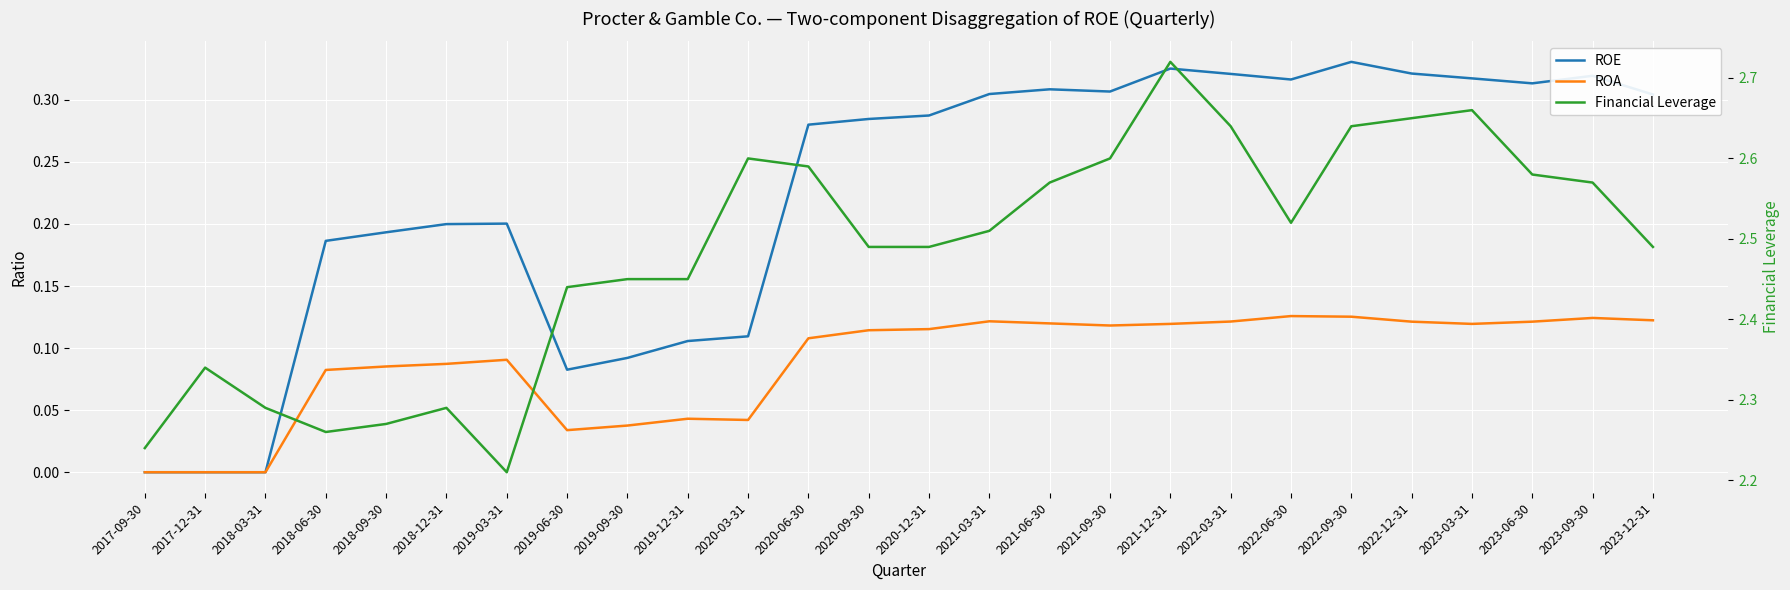

Is the value of Financial Leverage at 2019-06-30 greater than the value of ROA at 2020-09-30?

Yes